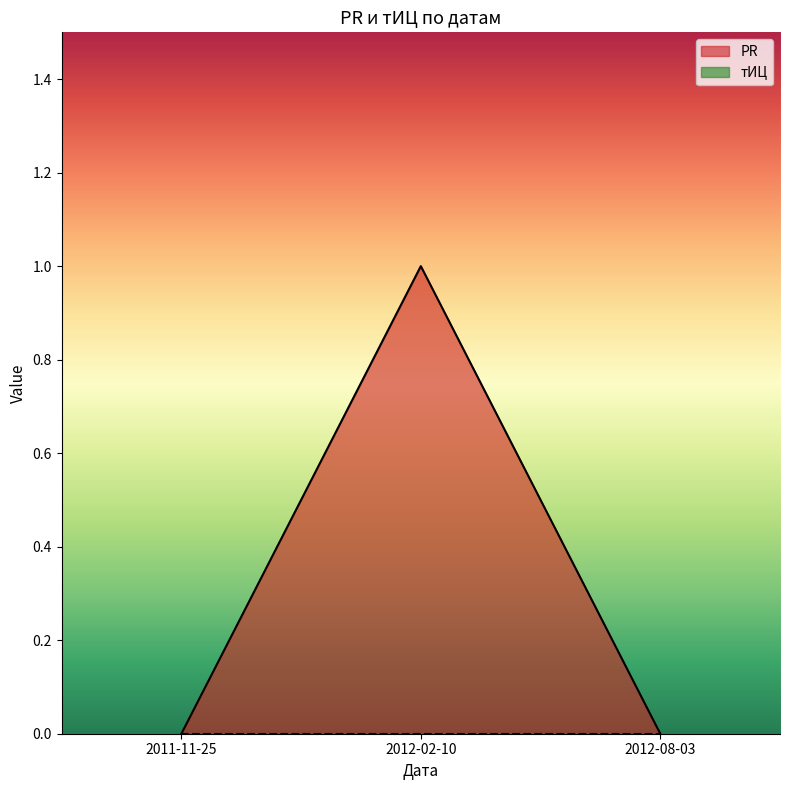

How many lines are shown in the chart?

2